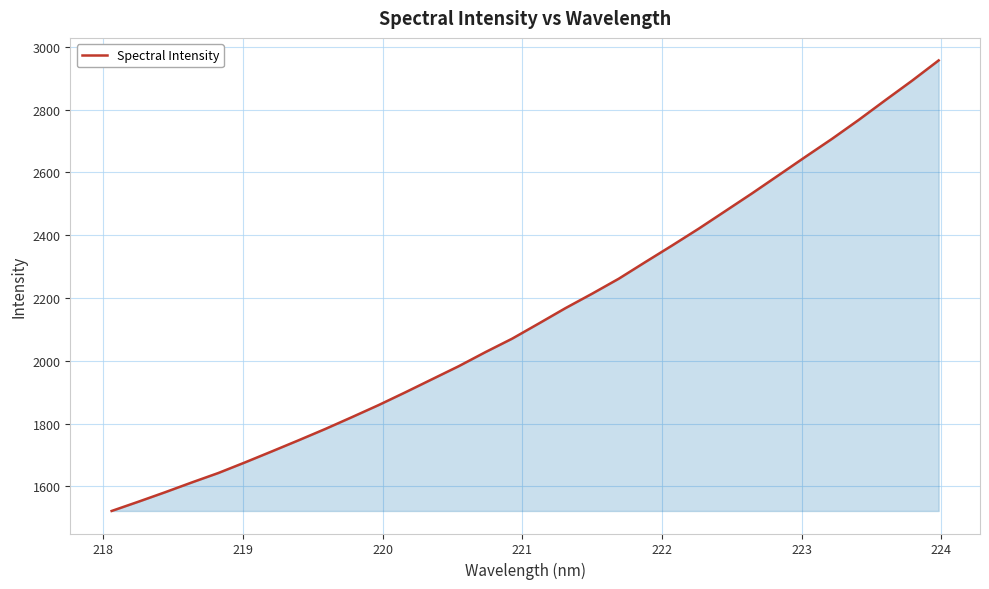

Reading left to right, transcribe all the data shown in this chart.

1521.5	1550.9	1581.1	1612.3	1642.5	1676.4	1711.2	1746.6	1782.6	1820.3	1858.8	1899.3	1941.0	1982.5	2027.3	2070.1	2118.4	2167.3	2213.4	2261.2	2314.4	2366.9	2420.6	2476.8	2533.0	2591.1	2649.3	2706.7	2766.9	2829.7	2891.6	2956.3